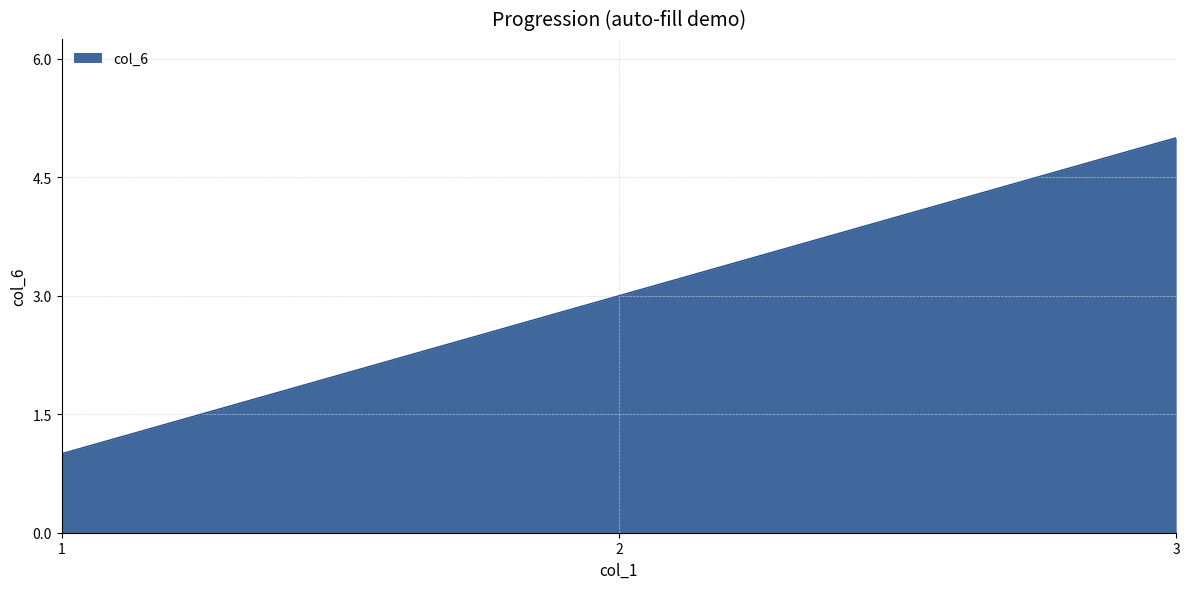

What is the ratio of the value at 1 to the value at 2?

0.3